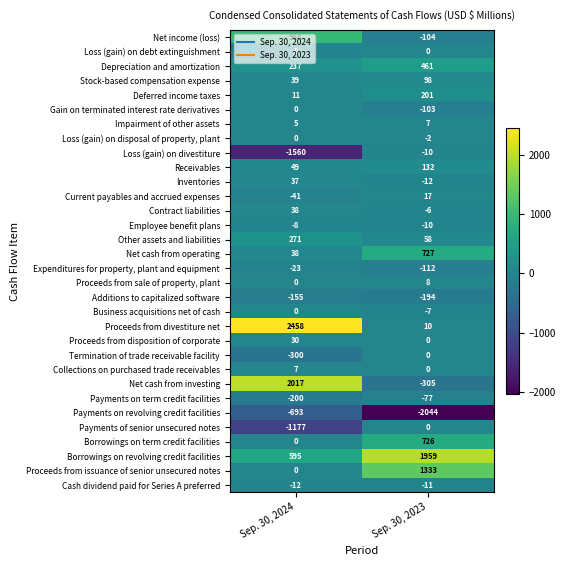

Rank the categories by Net cash from operating value from lowest to highest.

Sep. 30, 2024, Sep. 30, 2023